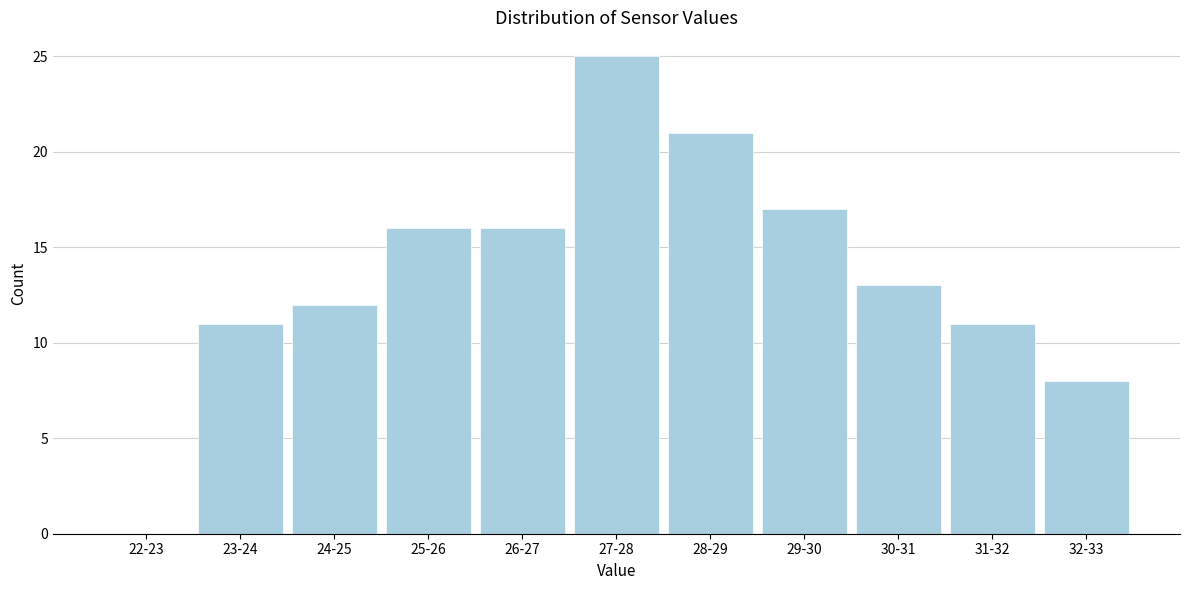

Reading left to right, what are all the values shown in this chart?

22-23=0	23-24=11	24-25=12	25-26=16	26-27=16	27-28=25	28-29=21	29-30=17	30-31=13	31-32=11	32-33=8